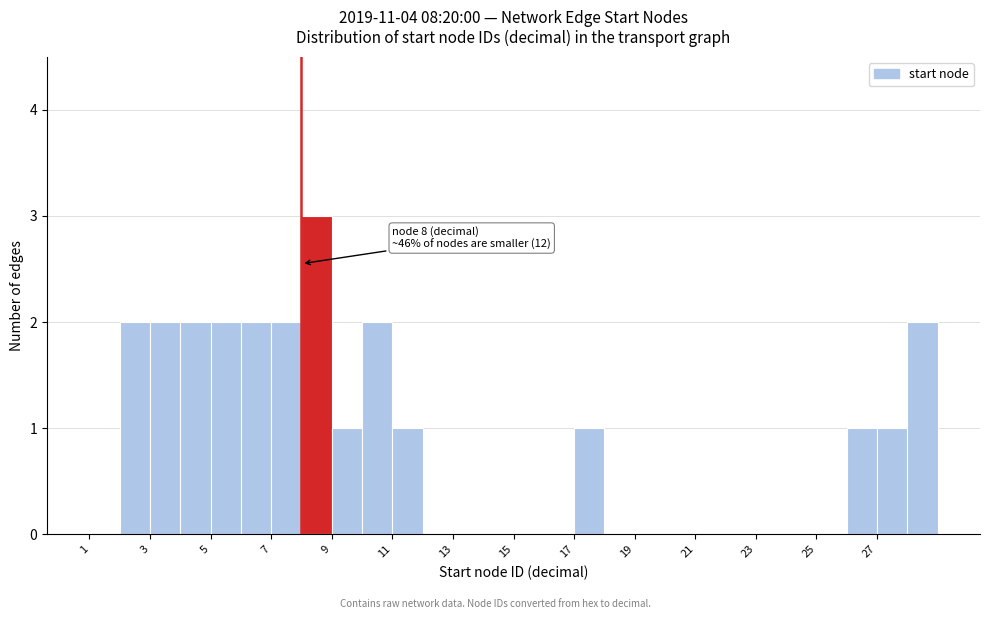

Over which range of the x-axis is the bar tallest?

8 to 9